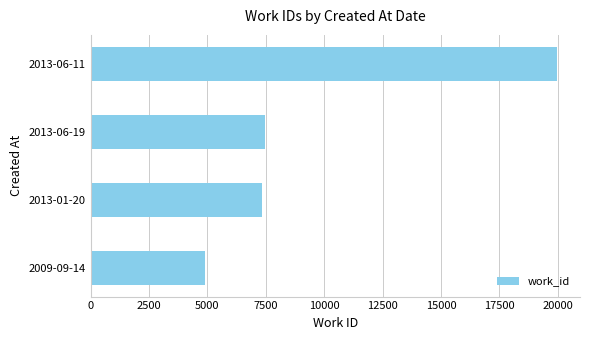

What is the difference between the values at 2013-01-20 and 2013-06-11?

12629